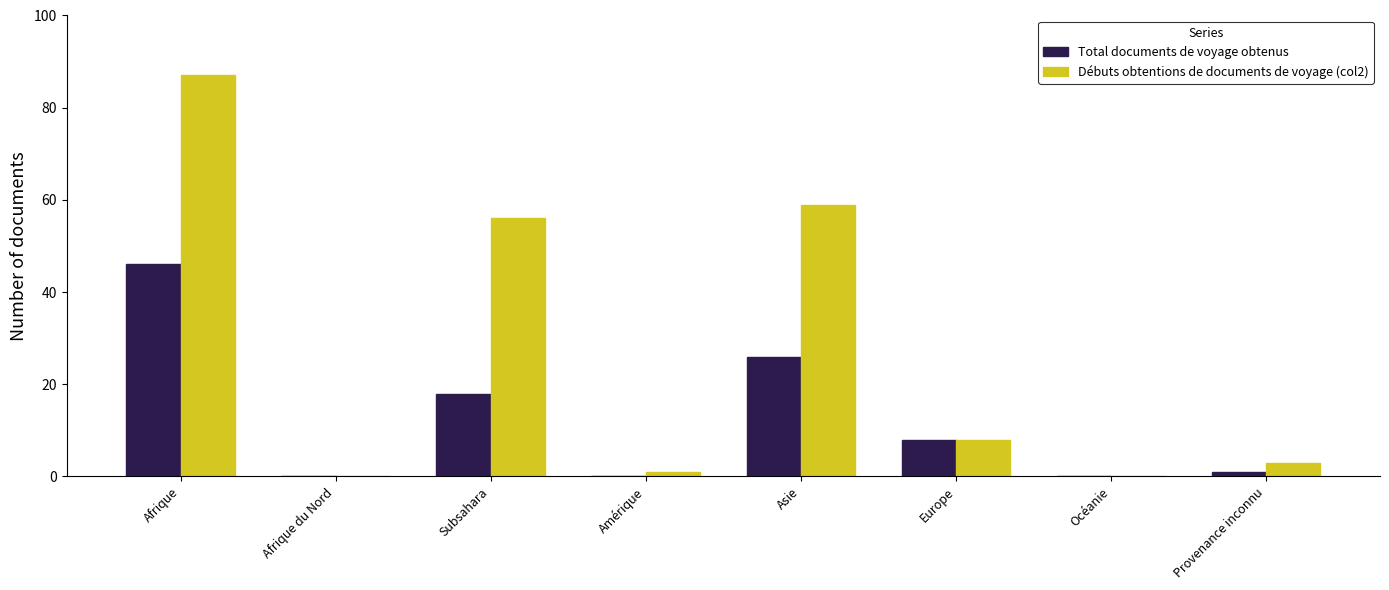

Where is Débuts obtentions de documents de voyage (col2) nearest to the value 43?

Subsahara